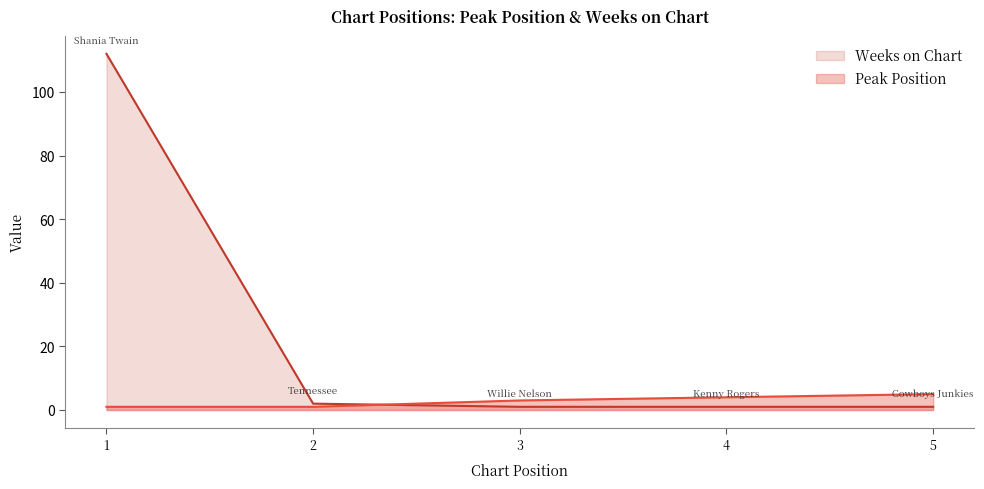

The Peak Position series shows 4 at 4. True or false?

True